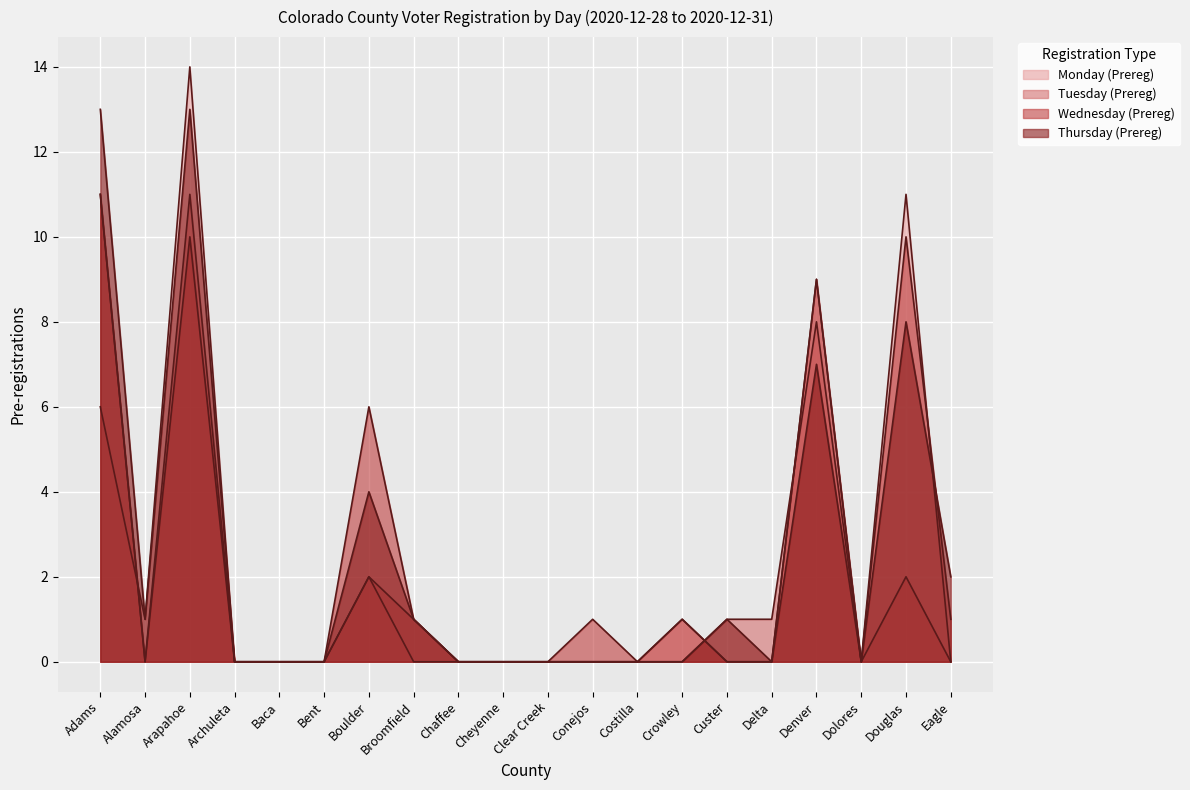

What is the value of the Wednesday (Prereg) point at the 1st from the left?

11